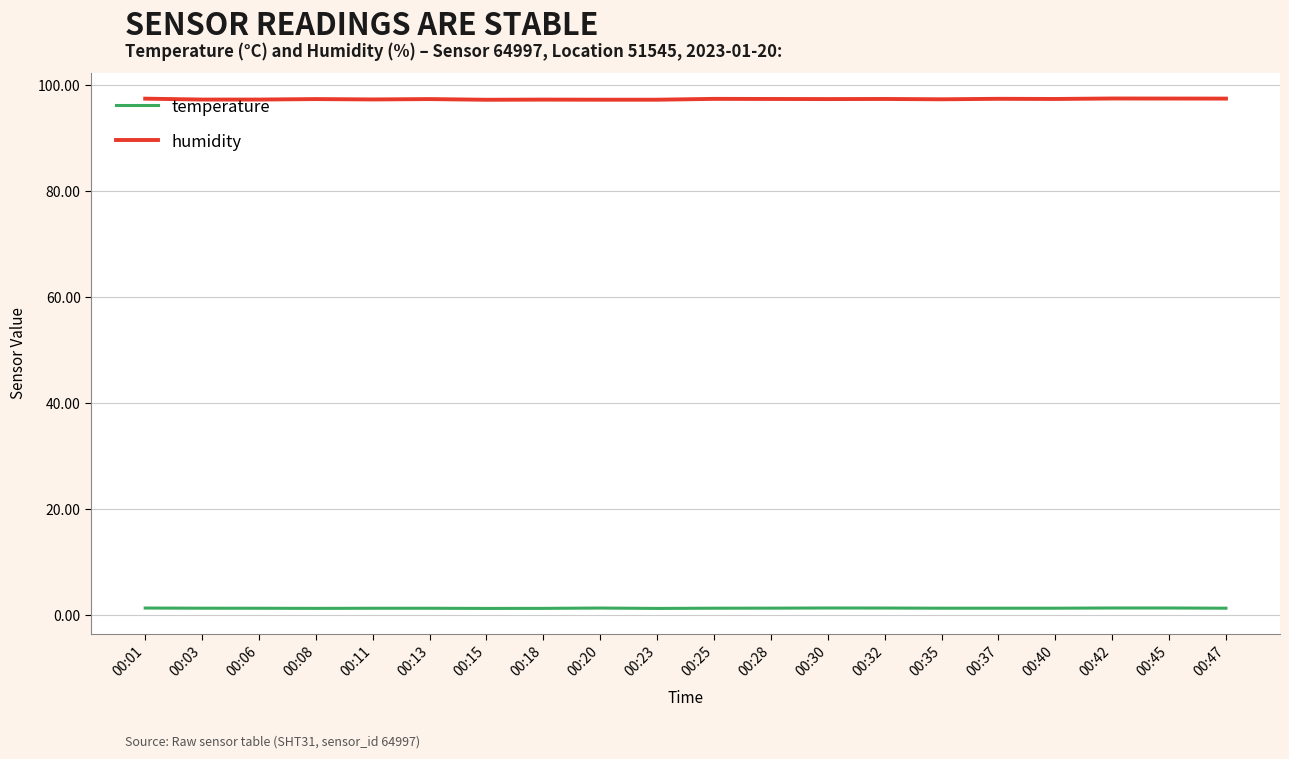

What is the spread (max minus min) of values at 00:47?

96.2